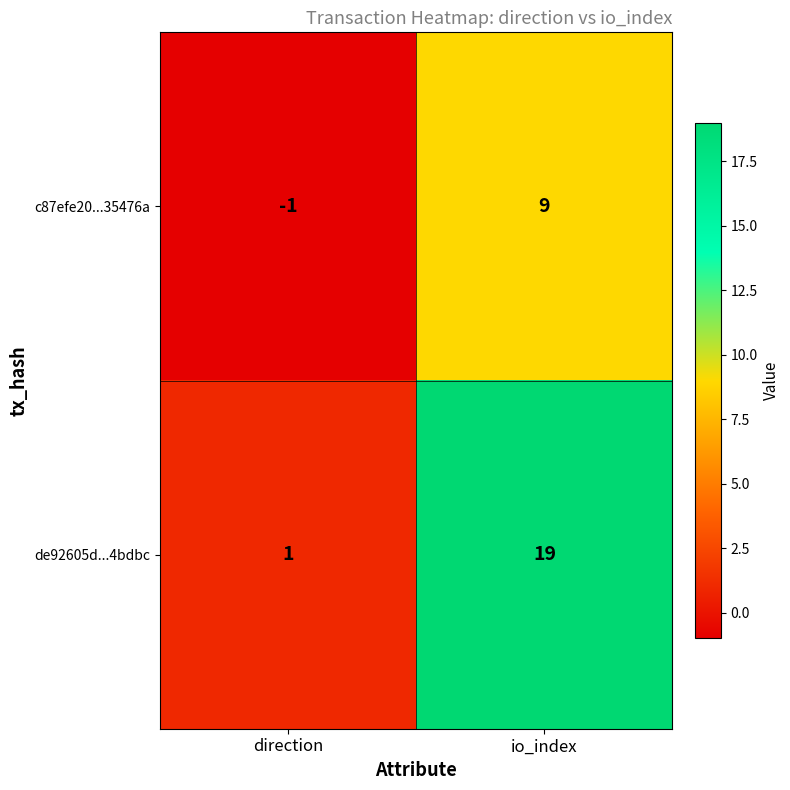

Which series has the largest total across all categories?

de92605d...4bdbc